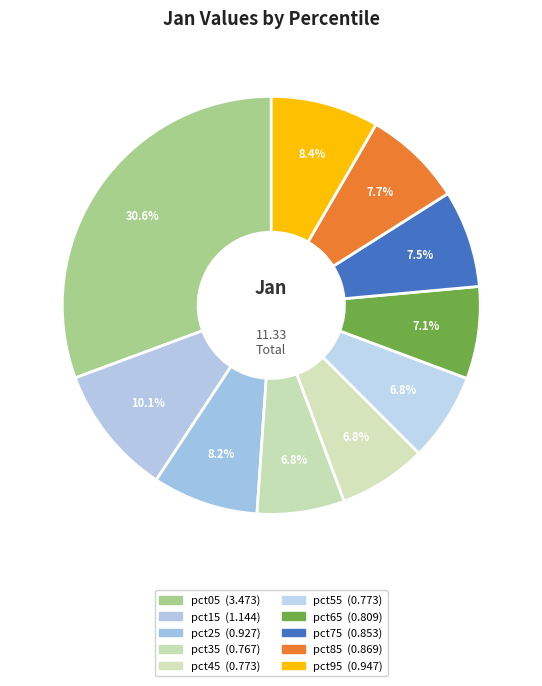

To the nearest percent, what portion does pct35 represent?

7%